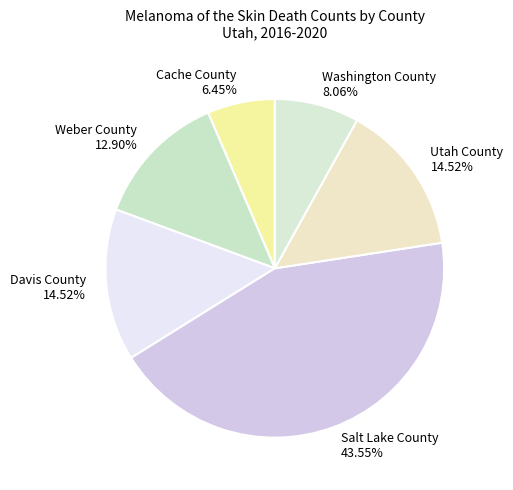

To the nearest percent, what is the combined percentage of Salt Lake County and Weber County?

56%